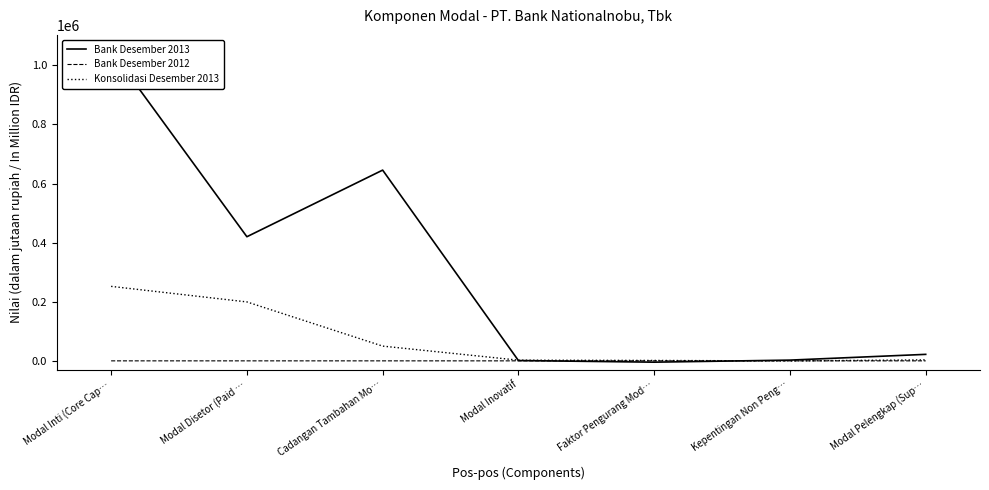

What is the sum of all Bank Desember 2013 values?

2136647.1